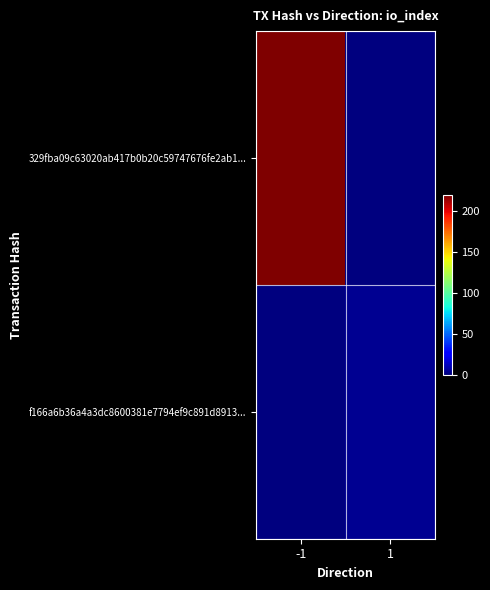

Between 1 and -1, which is larger?

-1